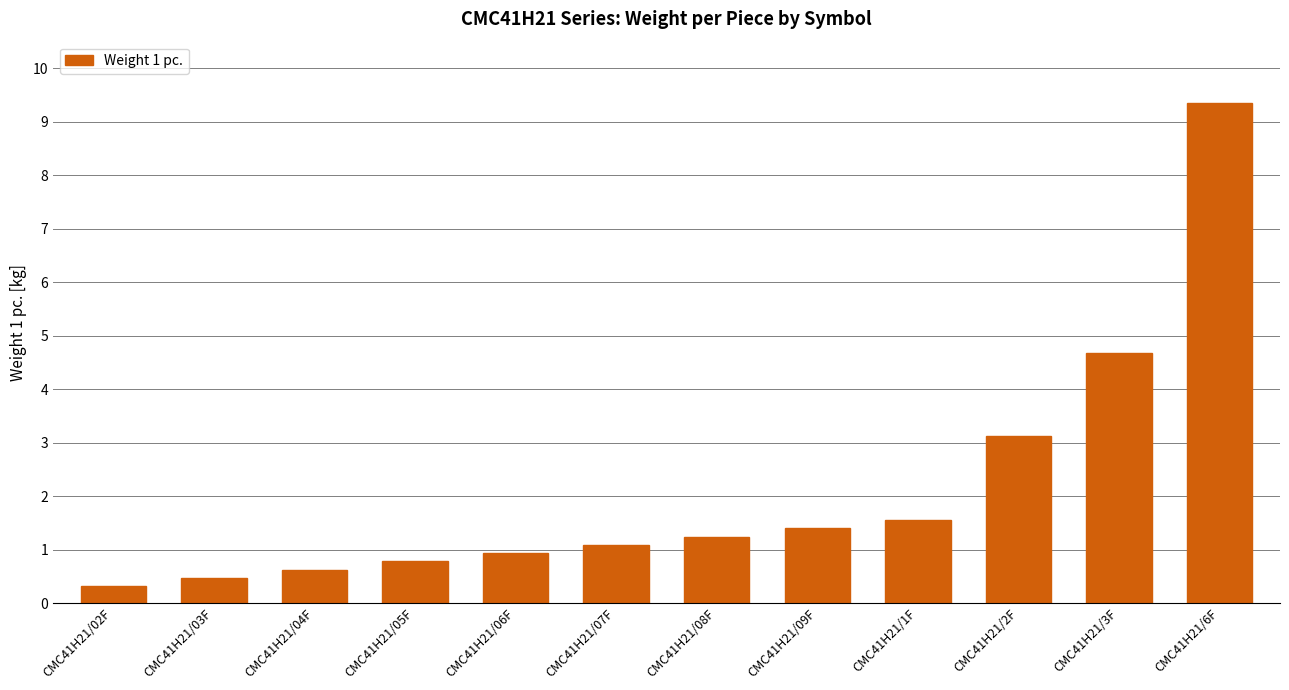

The value at CMC41H21/3F is 3.1. True or false?

False